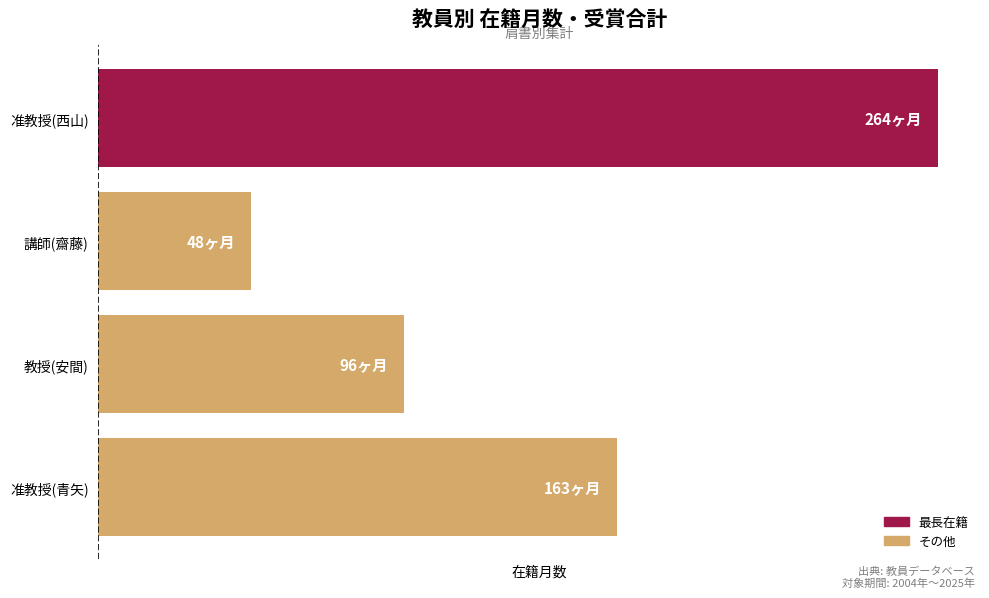

Are the bars horizontal?

Yes